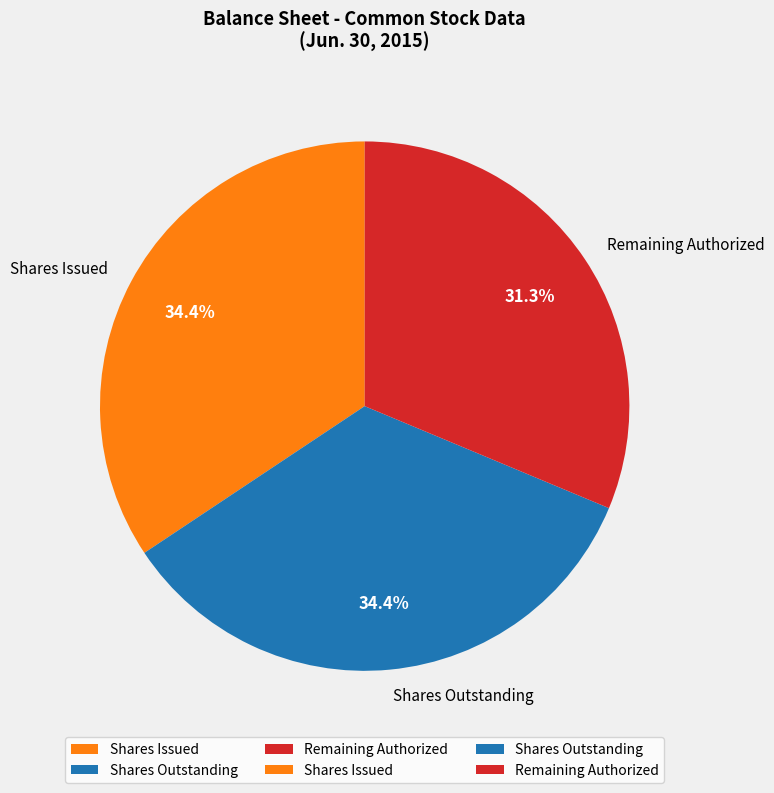

Which category has the smallest portion of the pie?

Remaining Authorized